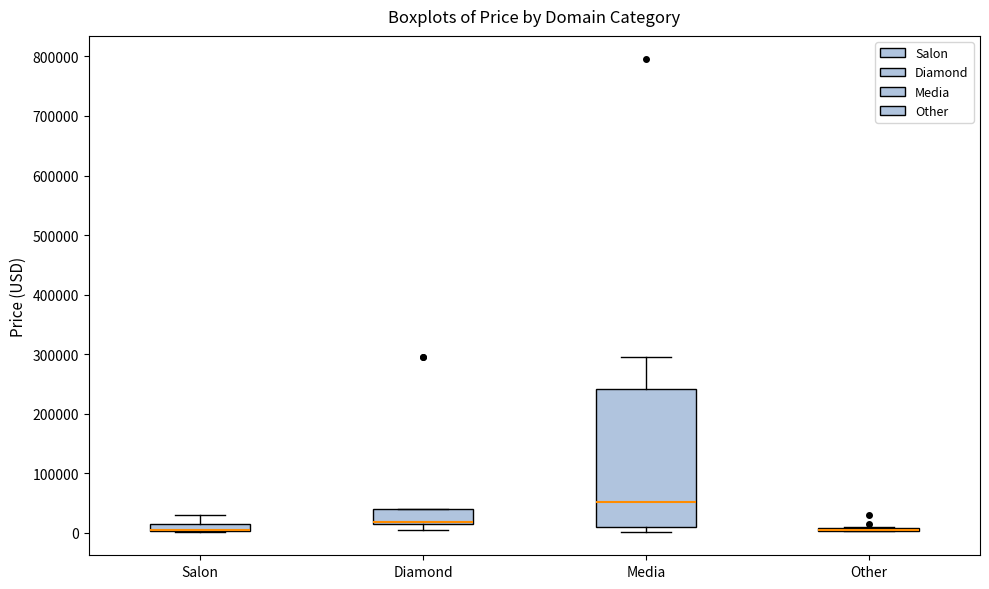

Where is the lower edge of the box for Media on the y-axis? The values are not printed on the chart, so give them approximately, as read against the axis.

10000